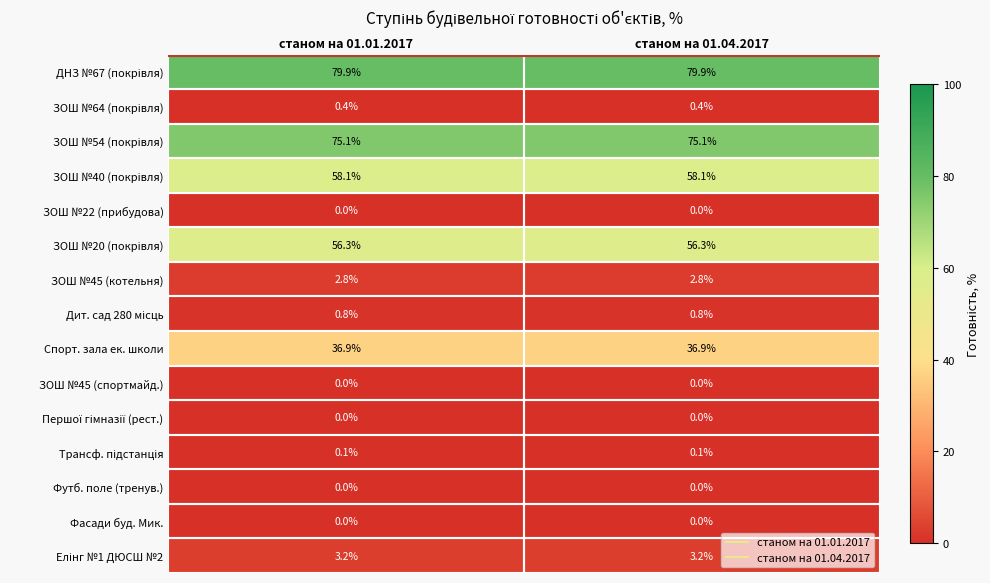

What is the difference between the highest and lowest values at станом на 01.04.2017?

79.9